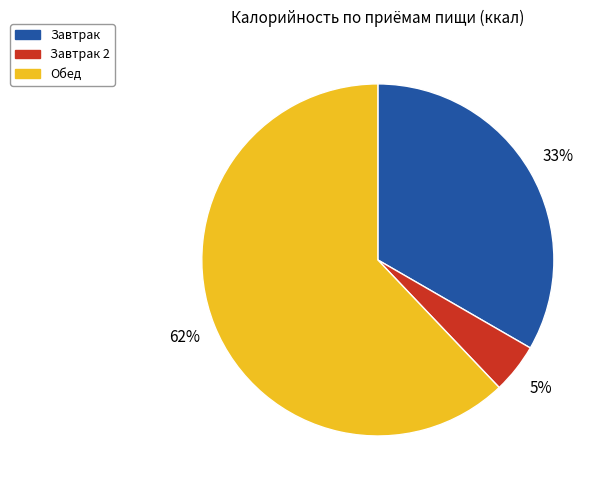

Is there any slice that represents more than half of the pie?

Yes